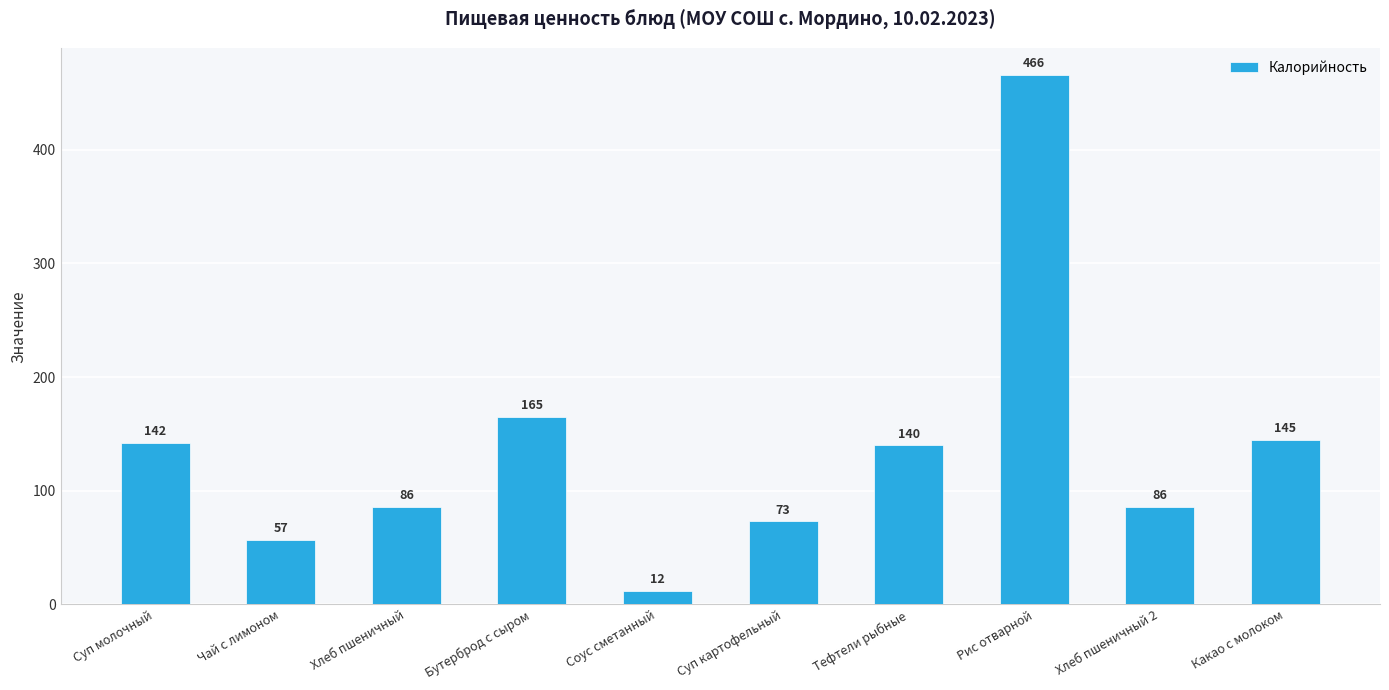

Are the bars grouped side by side (vs. stacked)?

No